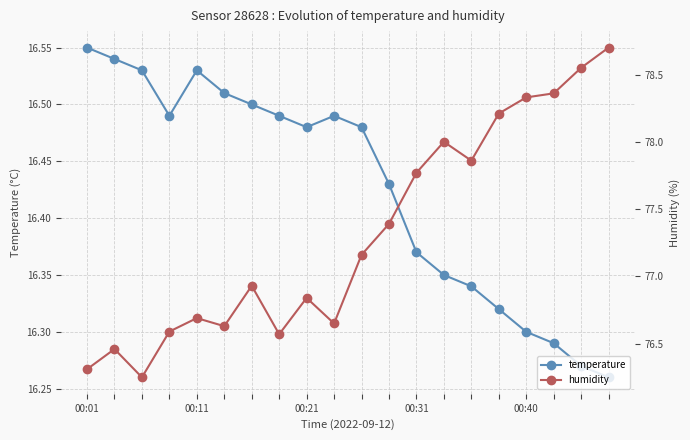

True or false: humidity has more than 2 points higher than both neighbors.

True